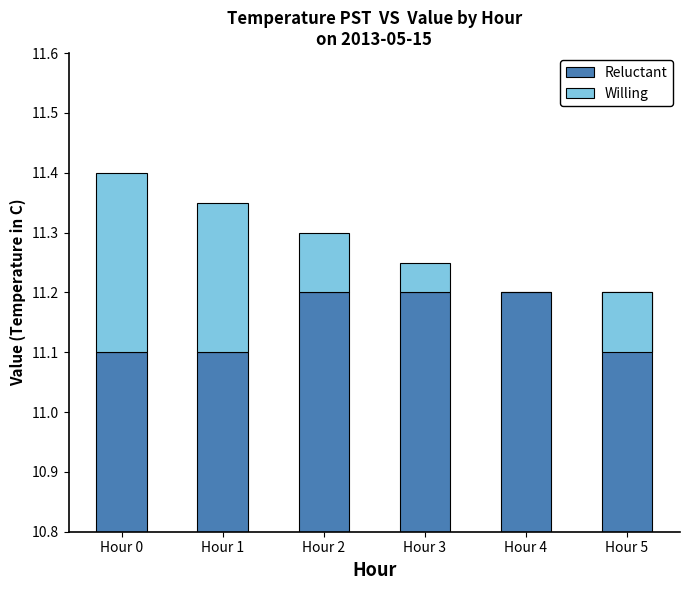

Which series has the largest total across all categories?

Reluctant